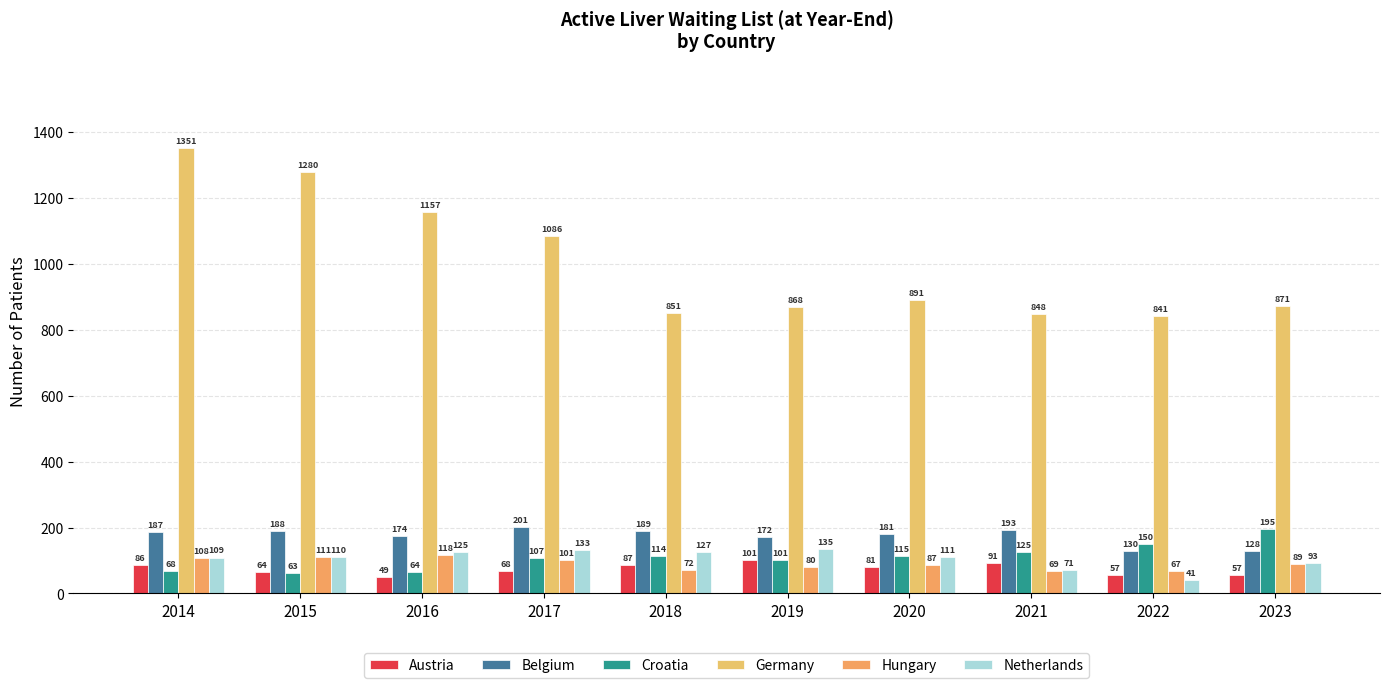

Which series changed the most between 2016 and 2021?

Germany